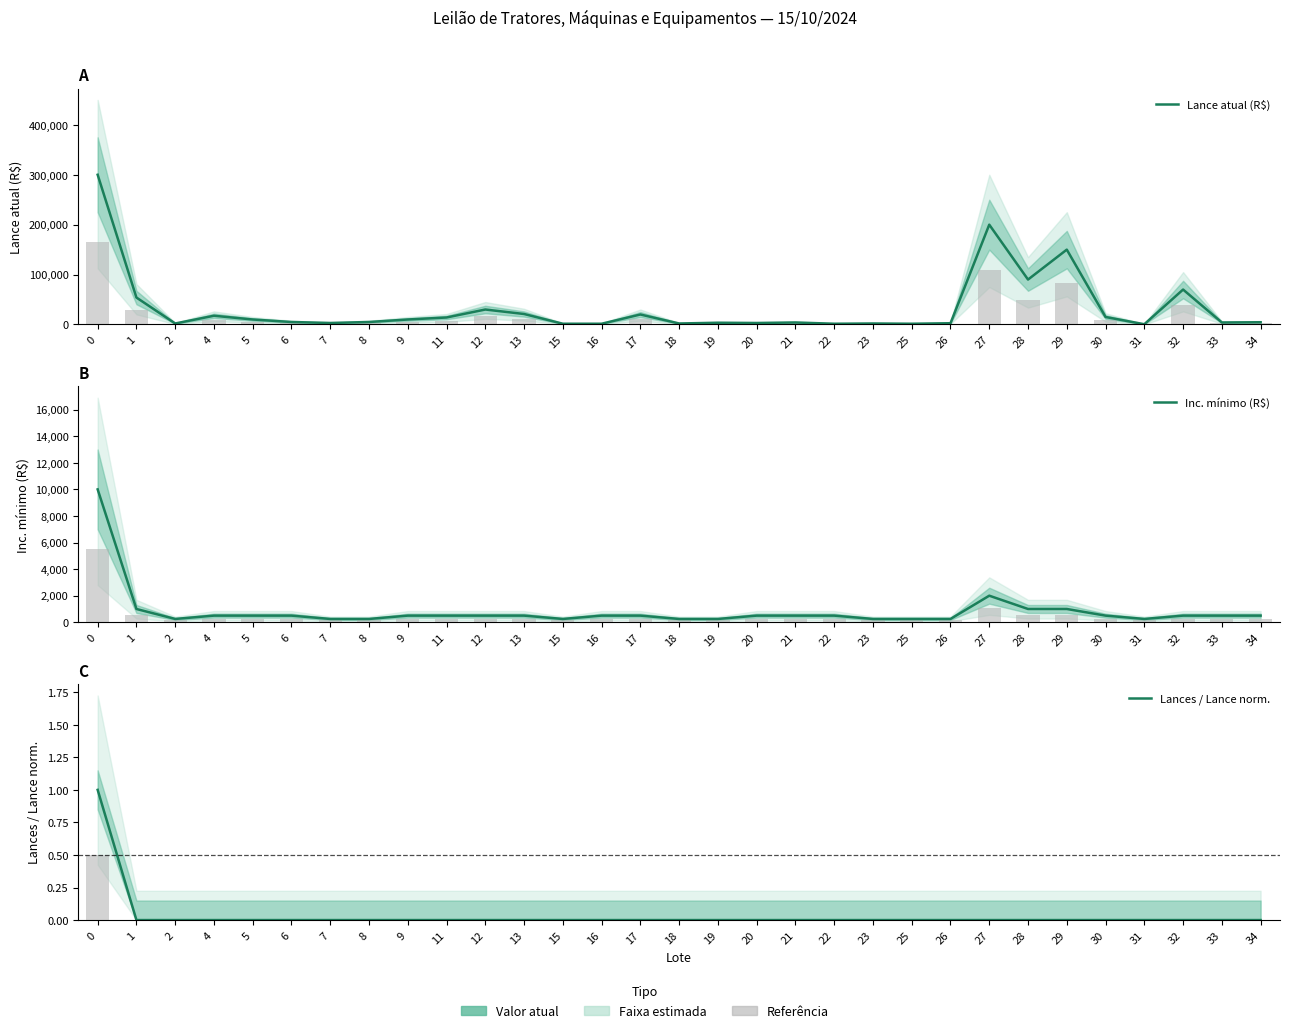

Reading left to right, list all the values displayed in this chart.

Lance atual (R$): 300000	54000	2000	17500	10000	5000	3000	5000	10000	14000	30000	21000	1500	1500	20000	2000	3500	3000	4000	1500	2000	1500	2500	200000	90000	150000	15000	500	70000	4000	4500
Inc. mínimo (R$): 10000	1000	250	500	500	500	250	250	500	500	500	500	250	500	500	250	250	500	500	500	250	250	250	2000	1000	1000	500	250	500	500	500
Lances / Lance norm.: 1	0	0	0	0	0	0	0	0	0	0	0	0	0	0	0	0	0	0	0	0	0	0	0	0	0	0	0	0	0	0